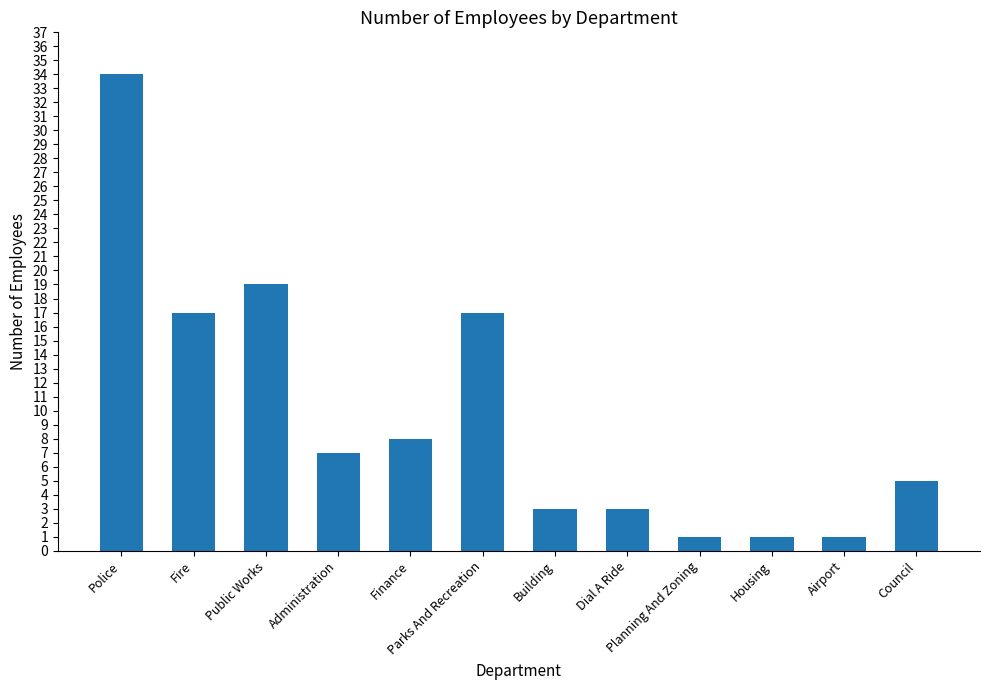

Approximately how many times larger is the value at Council compared to Housing?

5.0